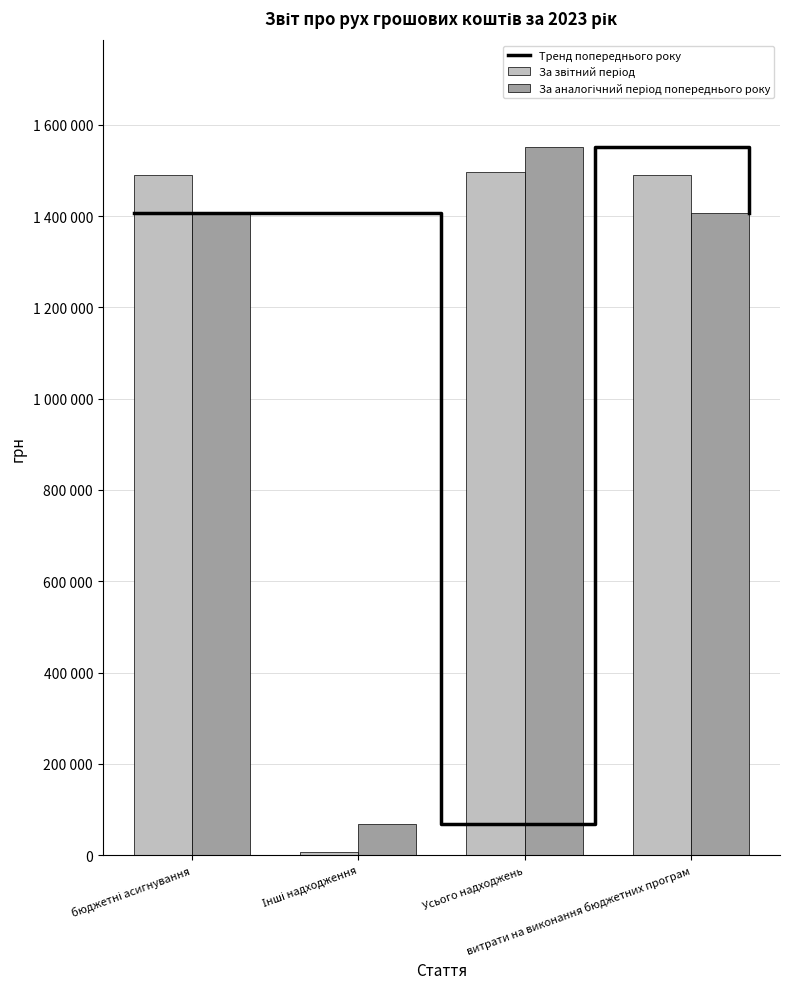

How many values in the За звітний період series exceed 1488808?

1